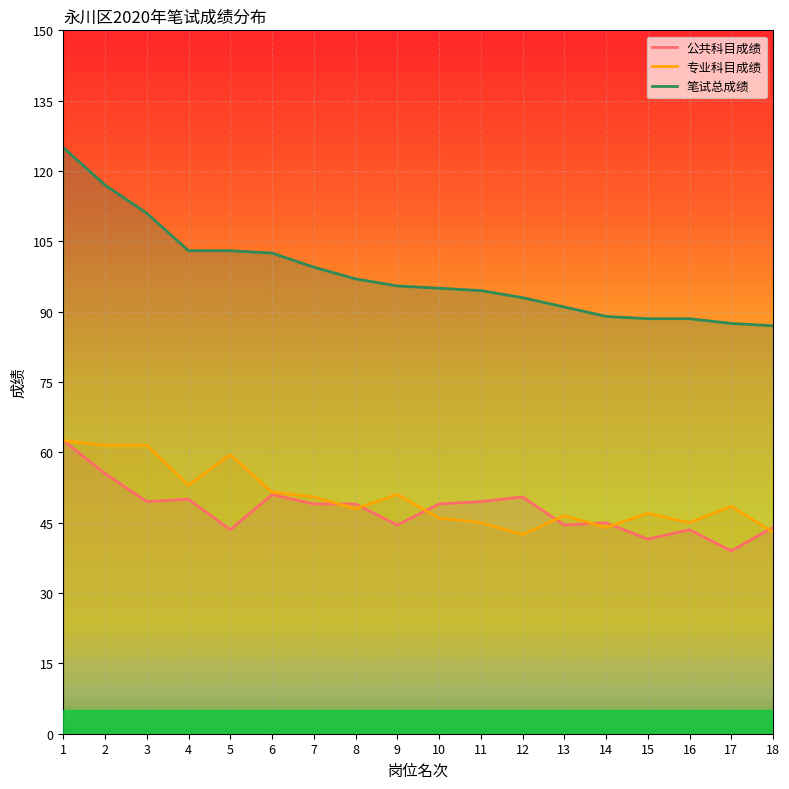

True or false: 专业科目成绩 and 笔试总成绩 intersect in this chart.

False